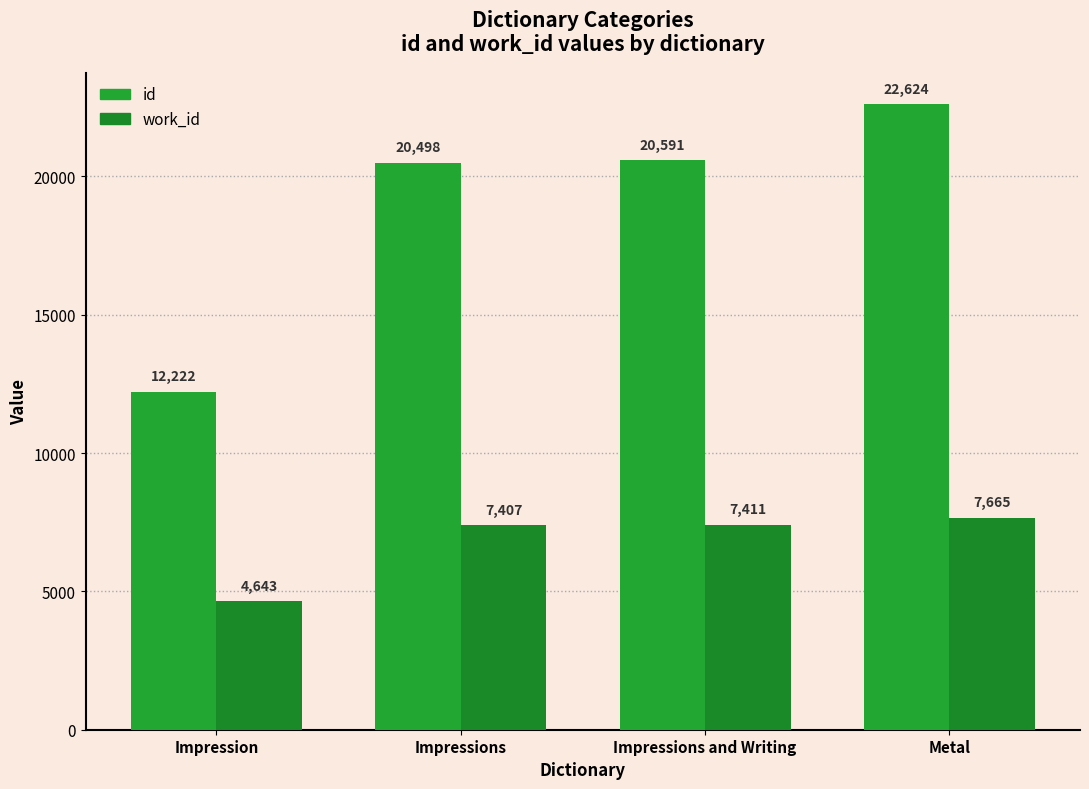

At which label is id closest to 17423?

Impressions